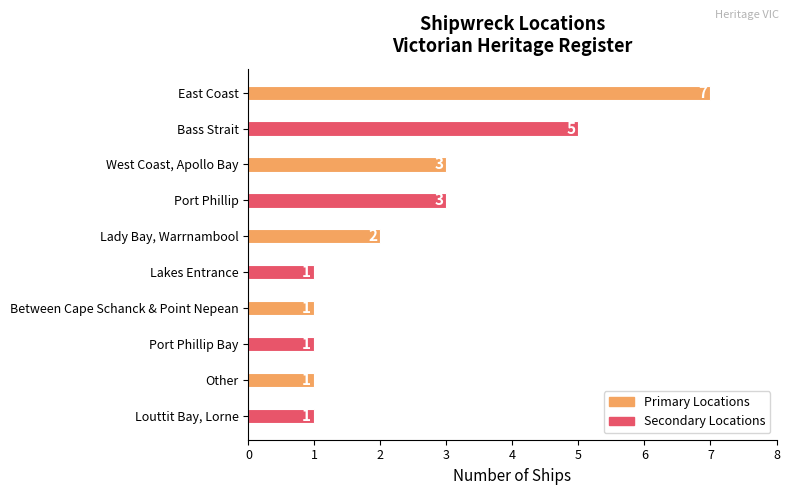

How many bars are there in total?

10